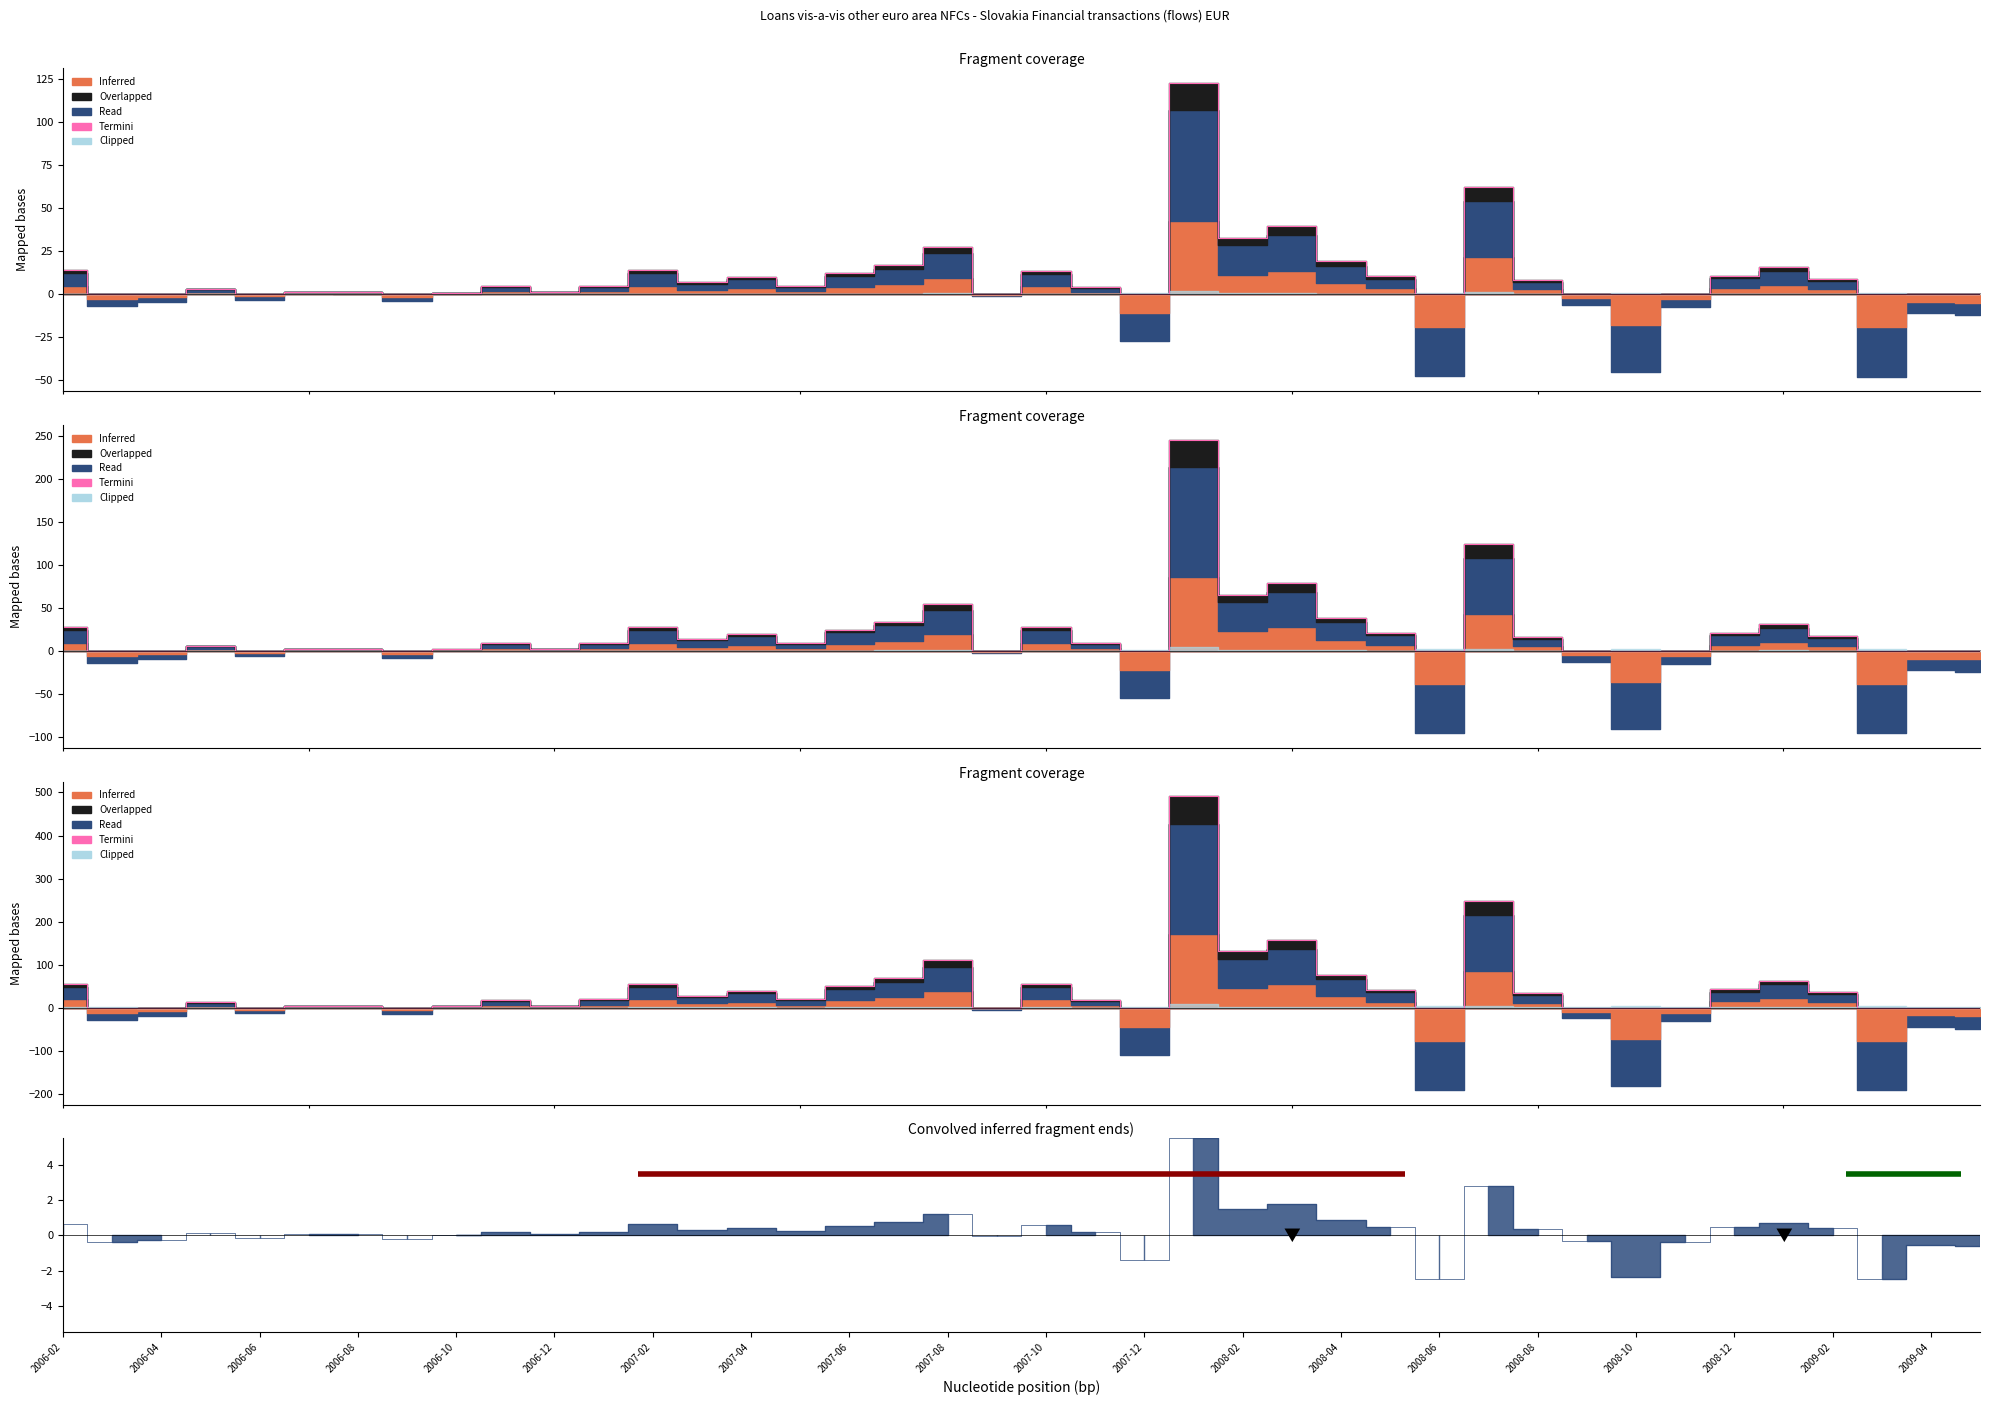

Does the chart display data point markers on the line(s)?

No